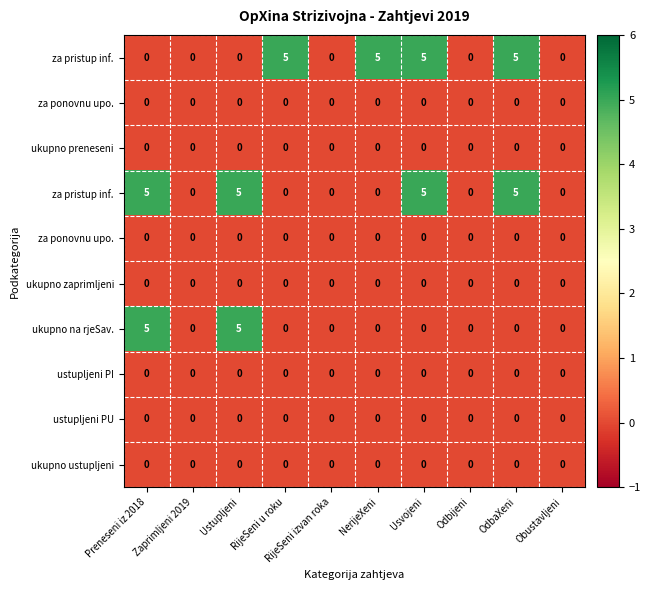

What is the total value across all series at NerijeXeni?

5